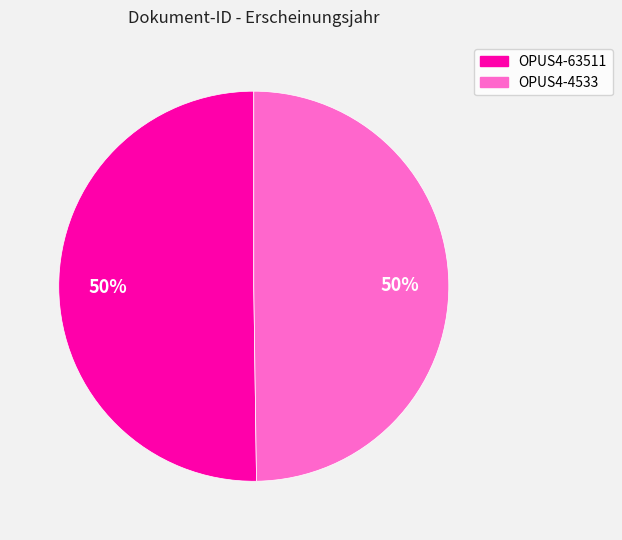

What percentage is the OPUS4-63511 slice, to the nearest percent?

50%